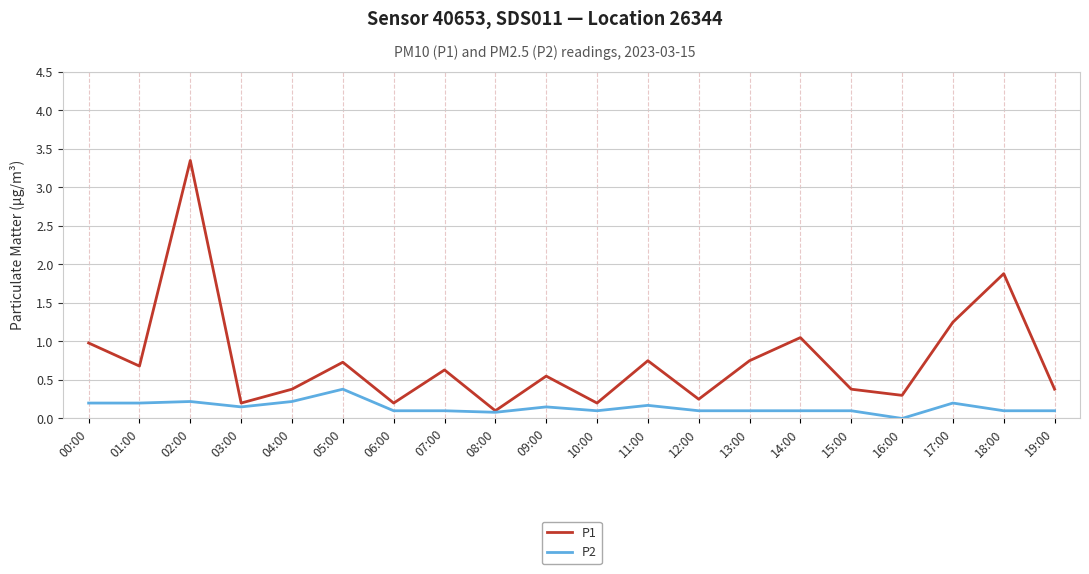

In P1, how many points are lower than both neighbors (excluding endpoints)?

7